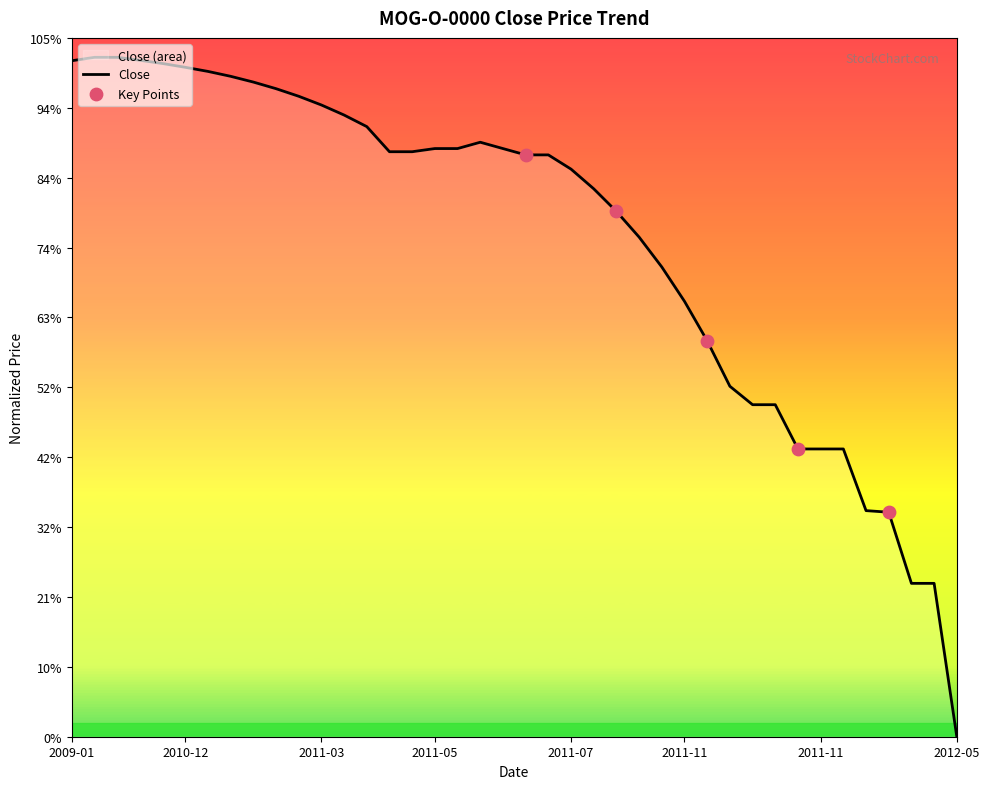

What is the ratio of the value at 2011-07-01 to the value at 2011-11-30?

2.0